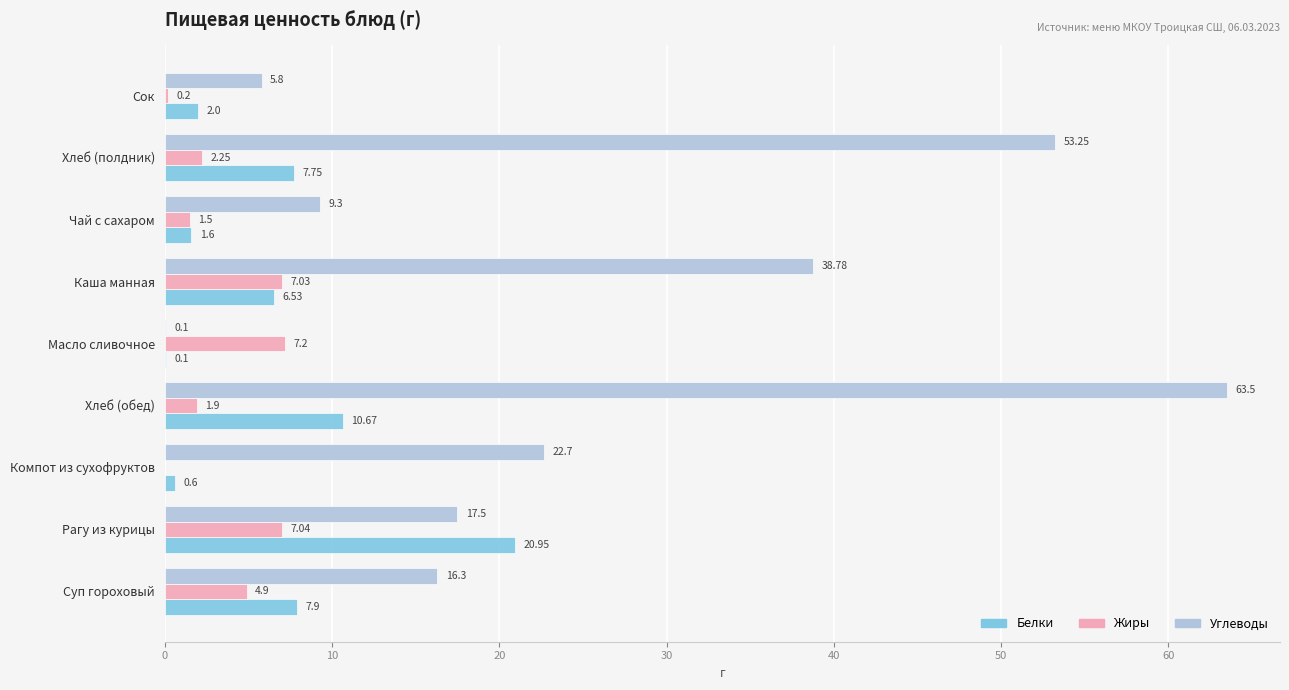

Which series changed the most between Суп гороховый and Компот из сухофруктов?

Белки